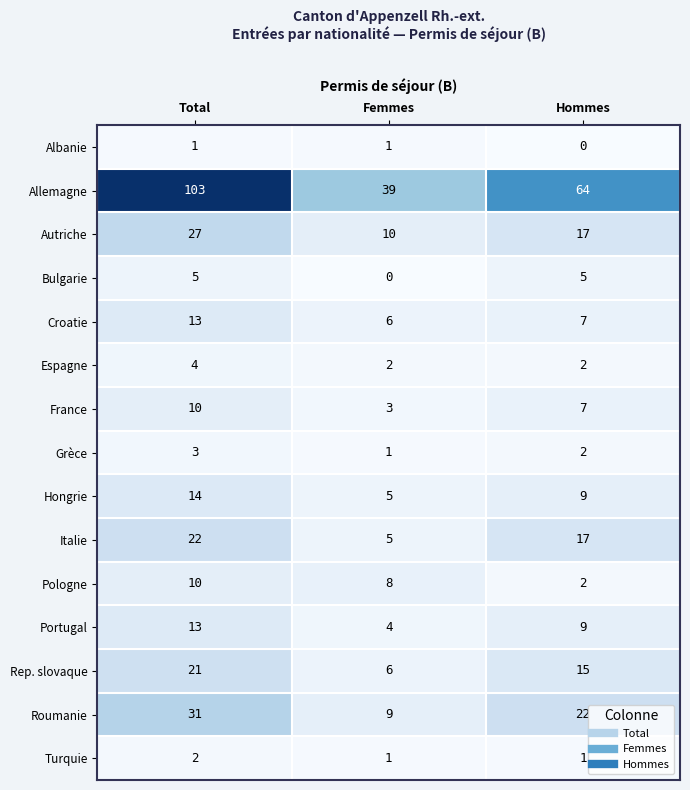

The value of Pologne at Hommes is 0. True or false?

False